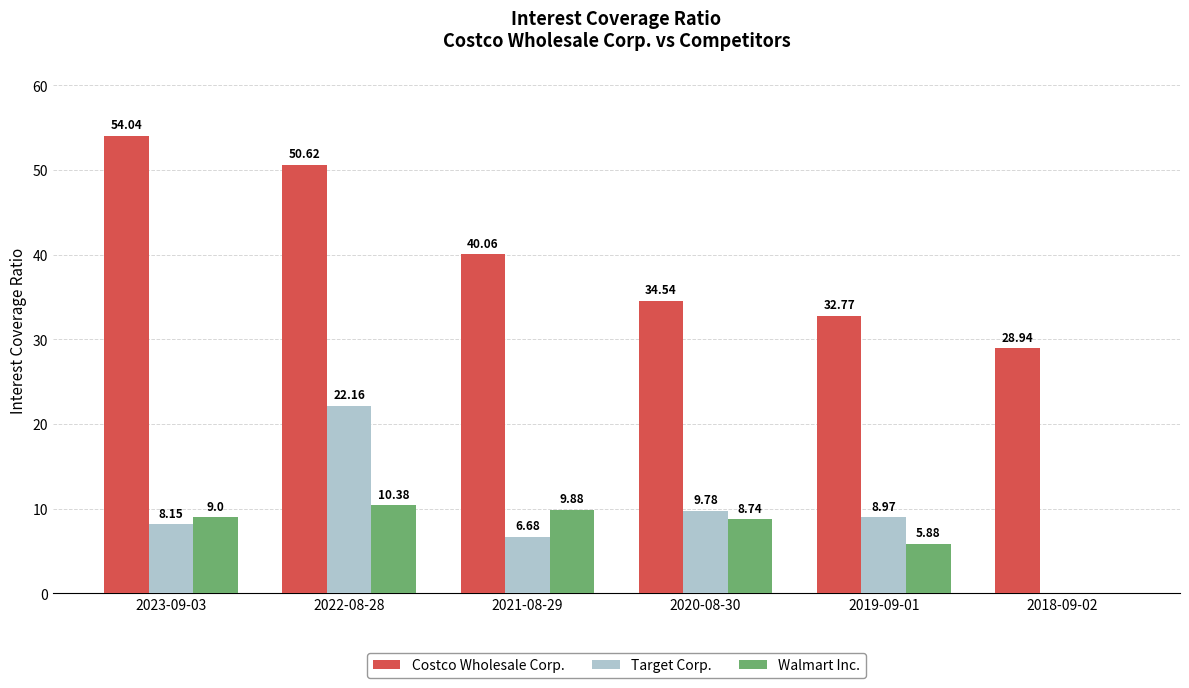

Where does the Target Corp. series first go above 8?

2023-09-03